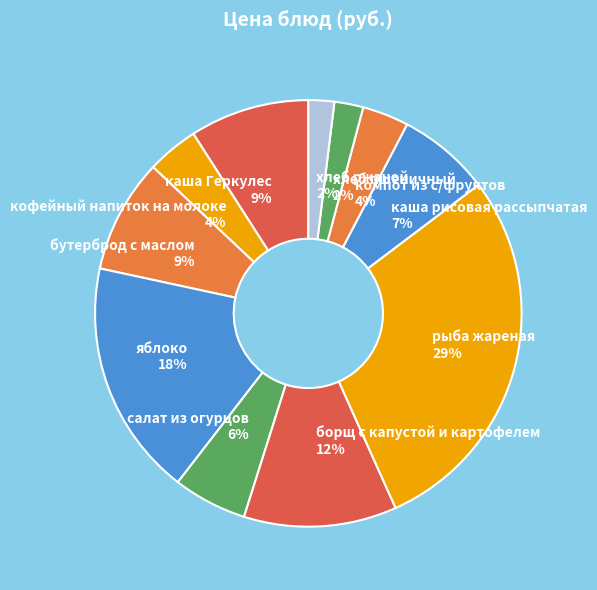

Is there any slice that represents more than half of the pie?

No